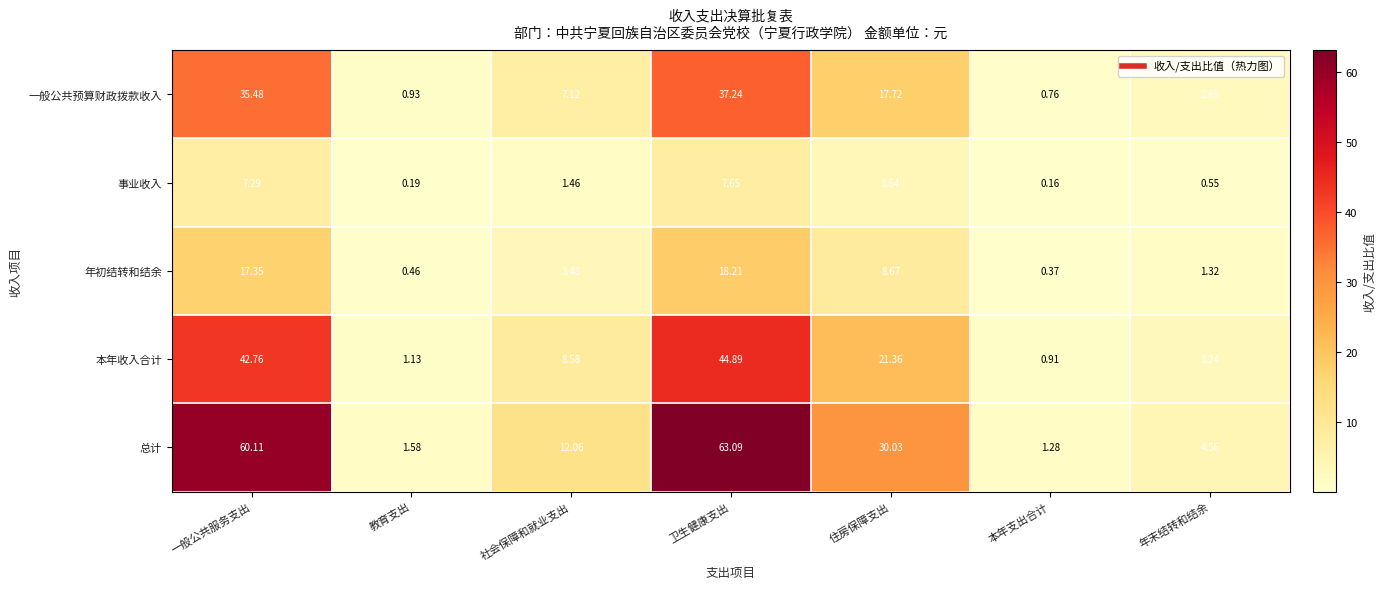

At how many categories does at least one series exceed 43?

2